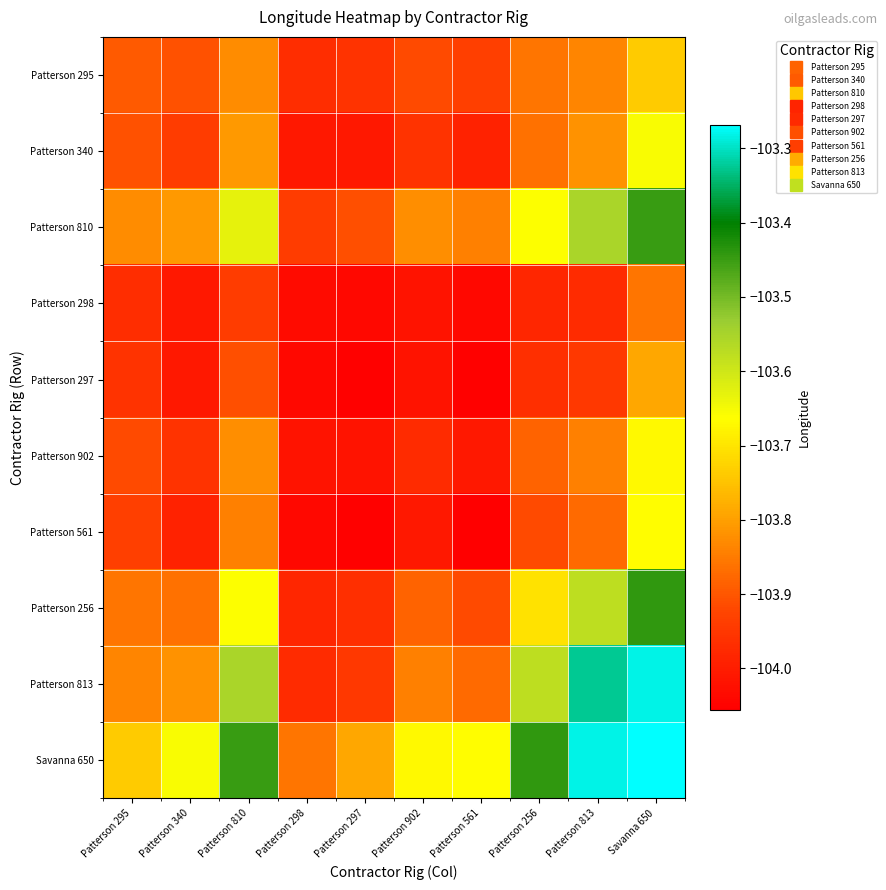

What is the total value across all series at Patterson 297?

-1039.7